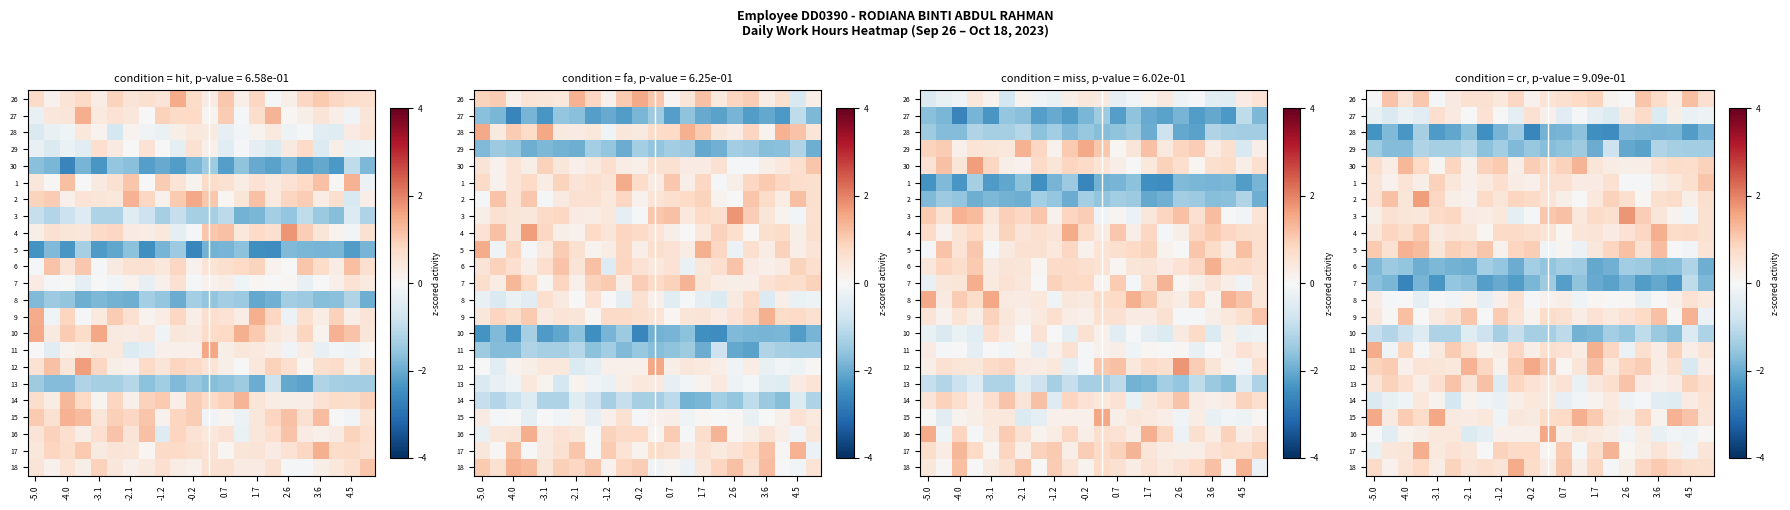

How many series are shown in this chart?

23